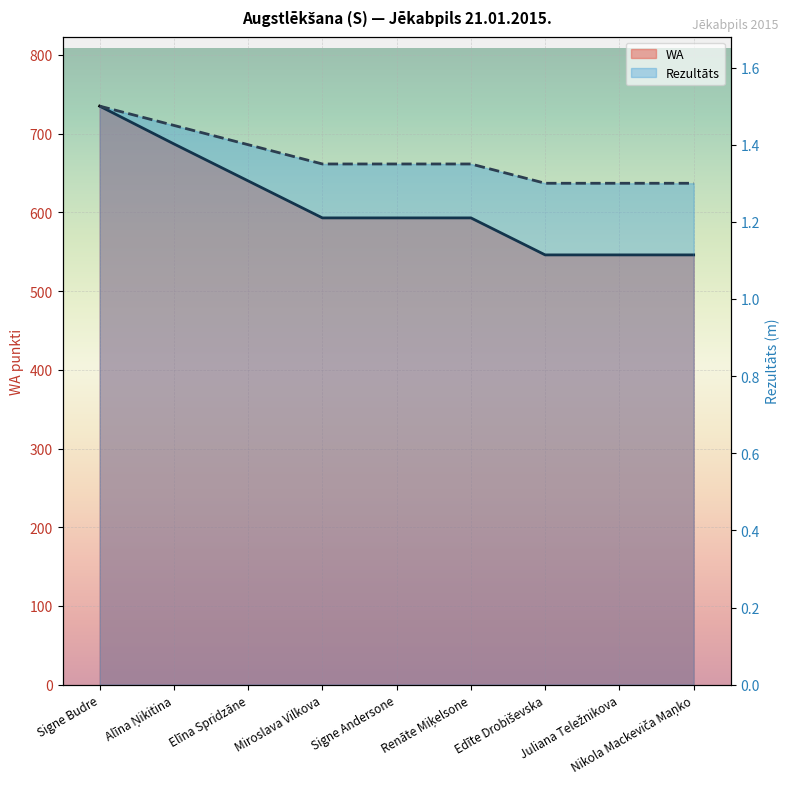

Rank the categories by Rezultāts value from highest to lowest.

Signe Budre, Alīna Ņikitina, Elīna Spridzāne, Miroslava Vilkova, Signe Andersone, Renāte Miķelsone, Edīte Drobiševska, Juliana Teležnikova, Nikola Mackeviča Maņko